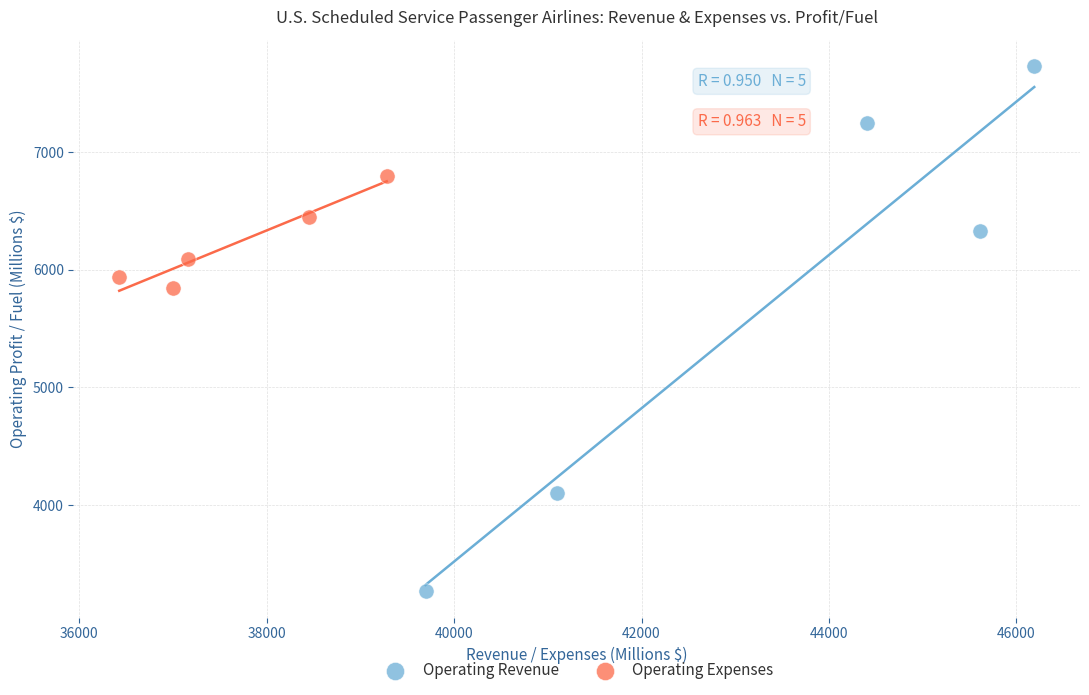

Which series reaches the maximum Y coordinate?

Operating Revenue